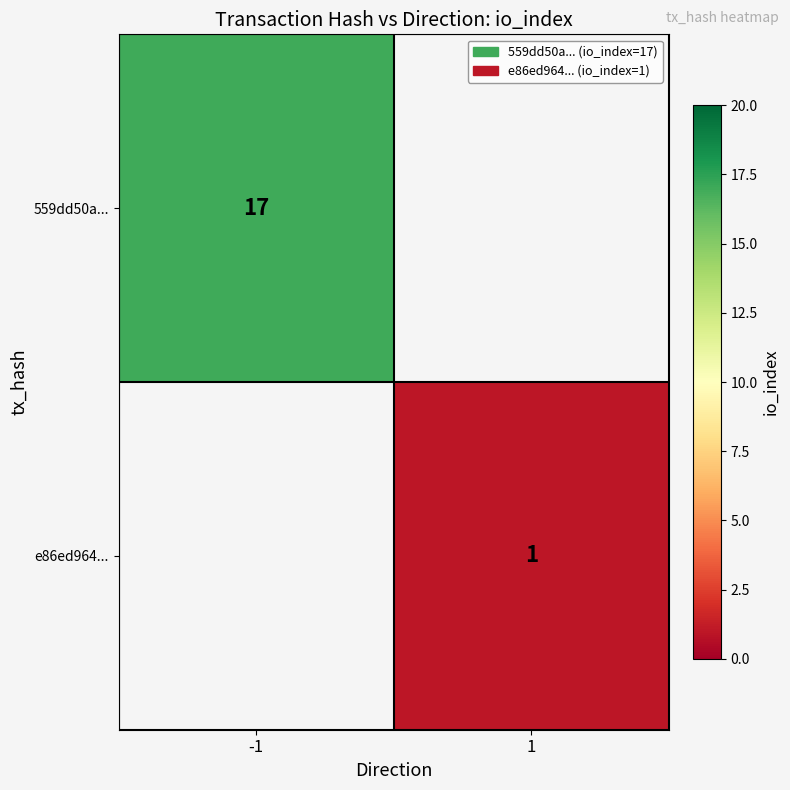

The value of 559dd50a... at -1 is 17. True or false?

True